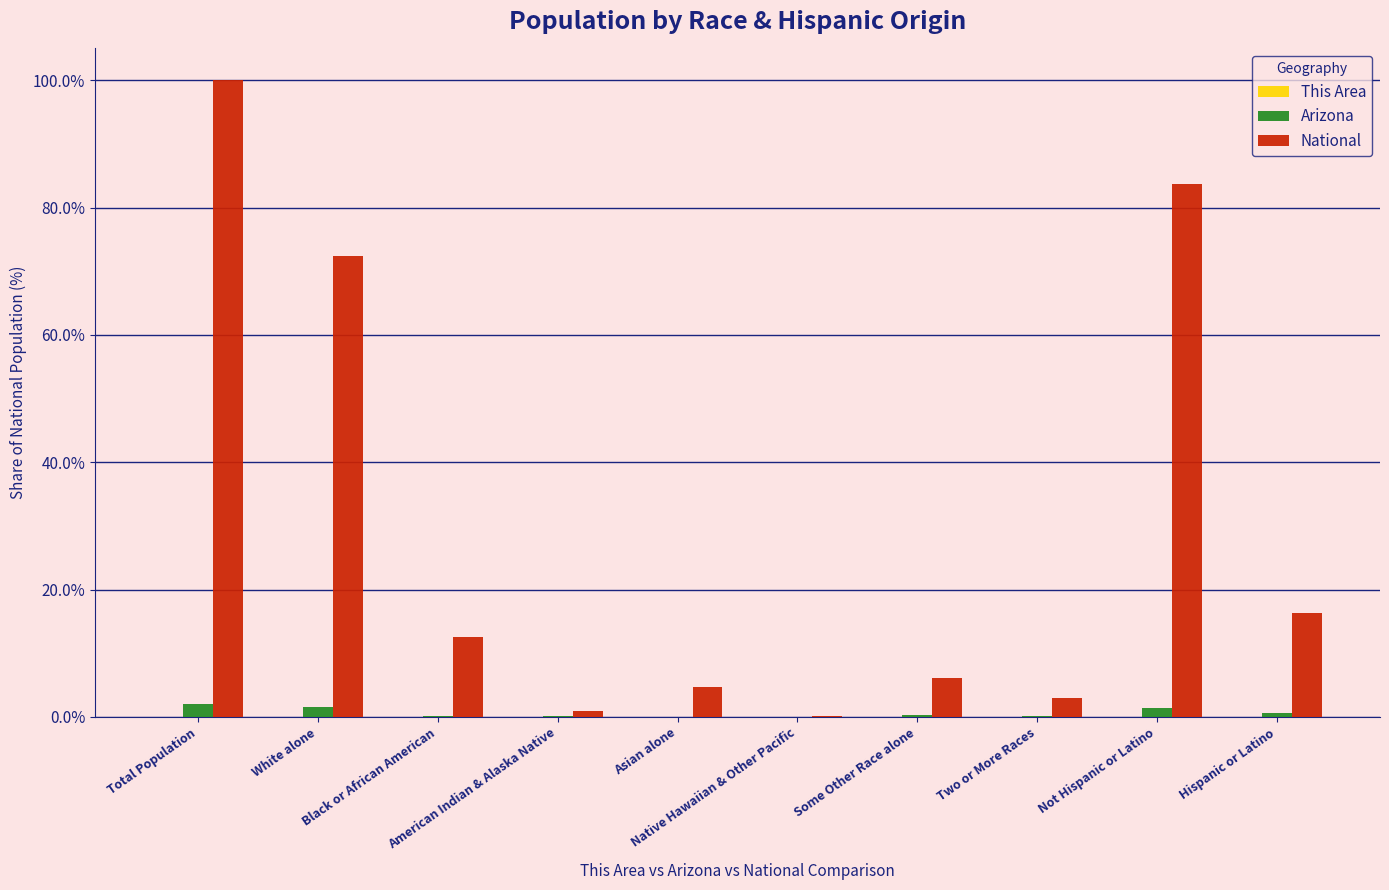

The value of National at Total Population is 140.4. True or false?

False